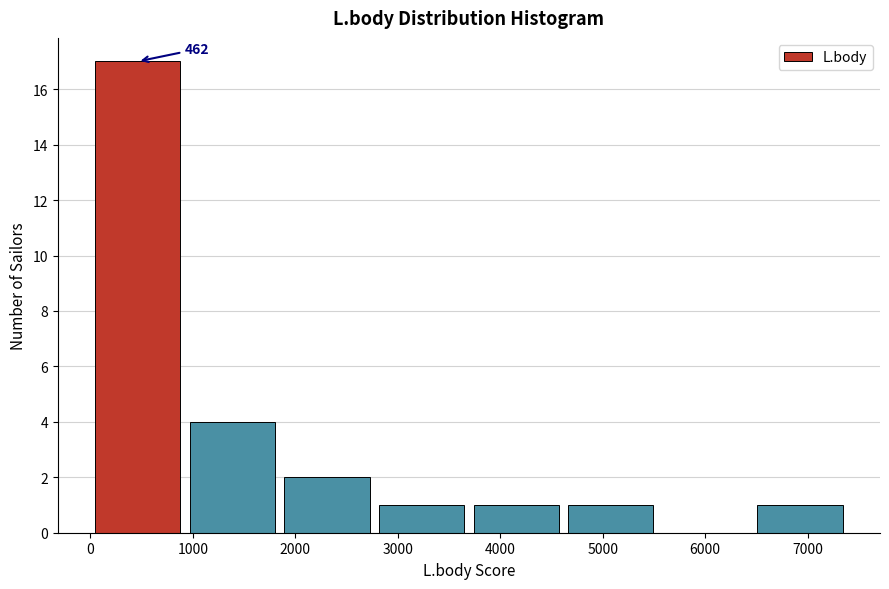

Over which range of the x-axis is the bar tallest?

0 to 900